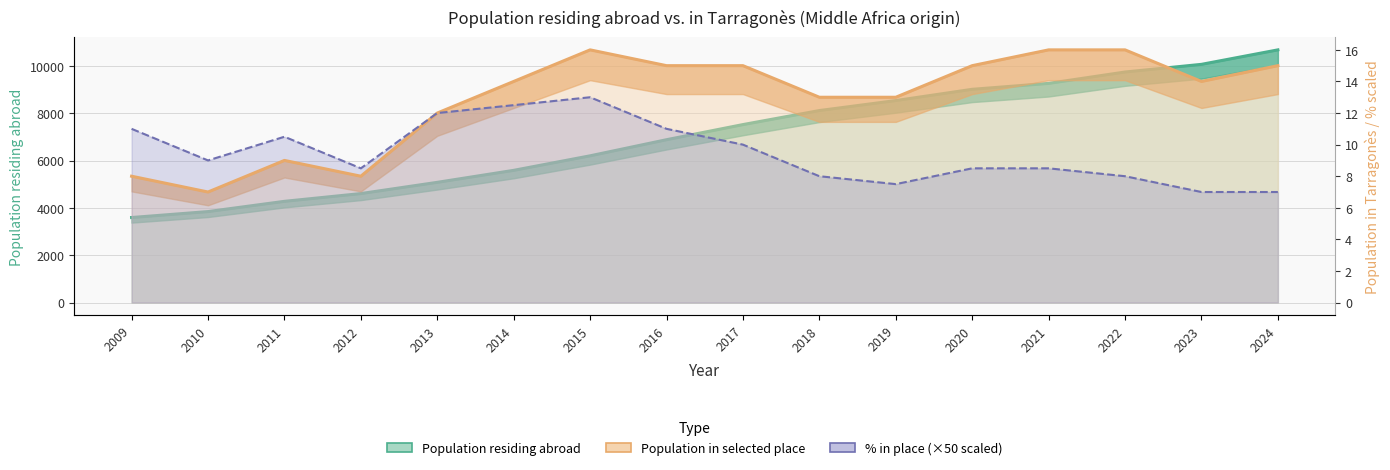

What is the sum of all % in place (×50 scaled) values?

152.0